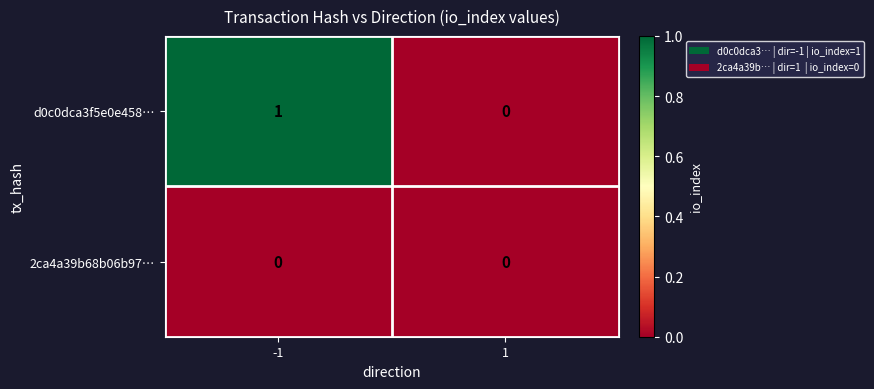

Which series changed the most between -1 and 1?

d0c0dca3f5e0e458…